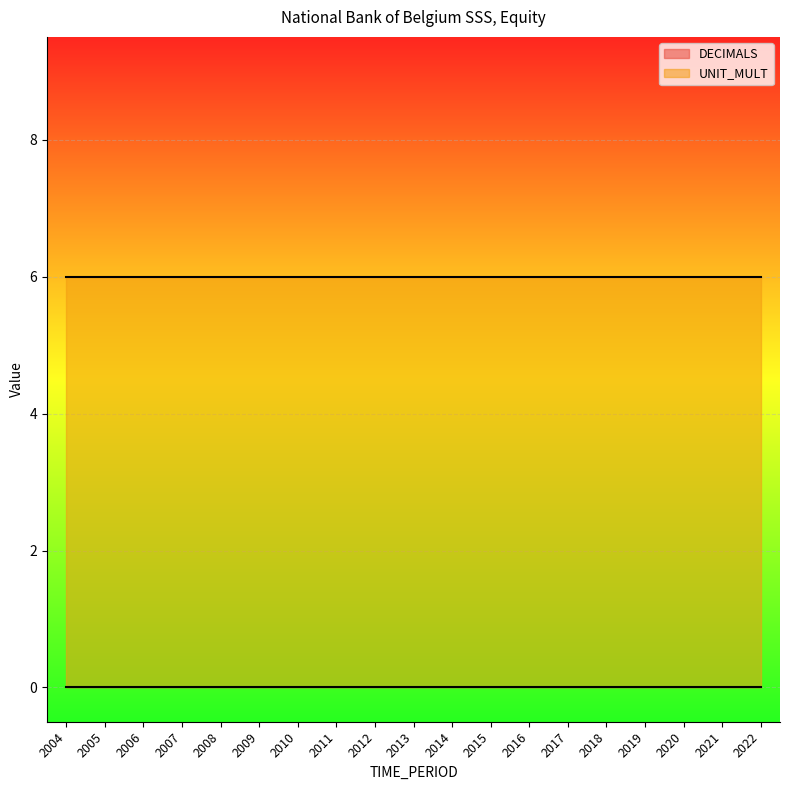

Which category has the highest value in the UNIT_MULT series?

2004